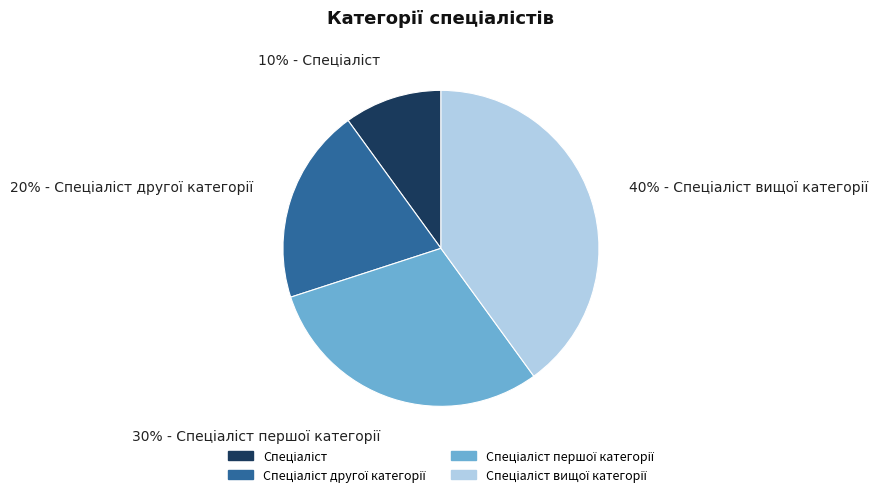

Is there a majority slice in this chart?

No